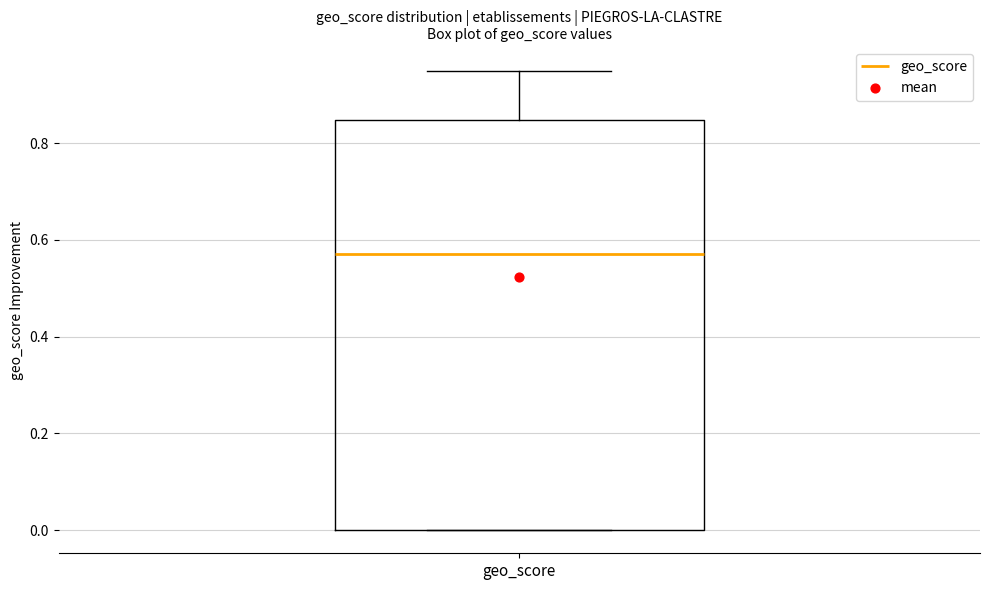

Read this box plot against the y-axis: the position of the median line, the range covered by the box, and the ends of both whiskers. The values are not printed on the chart, so give them approximately, as read against the axis.

median 0.58, box 0.00 to 0.84, whiskers 0.00 to 0.96